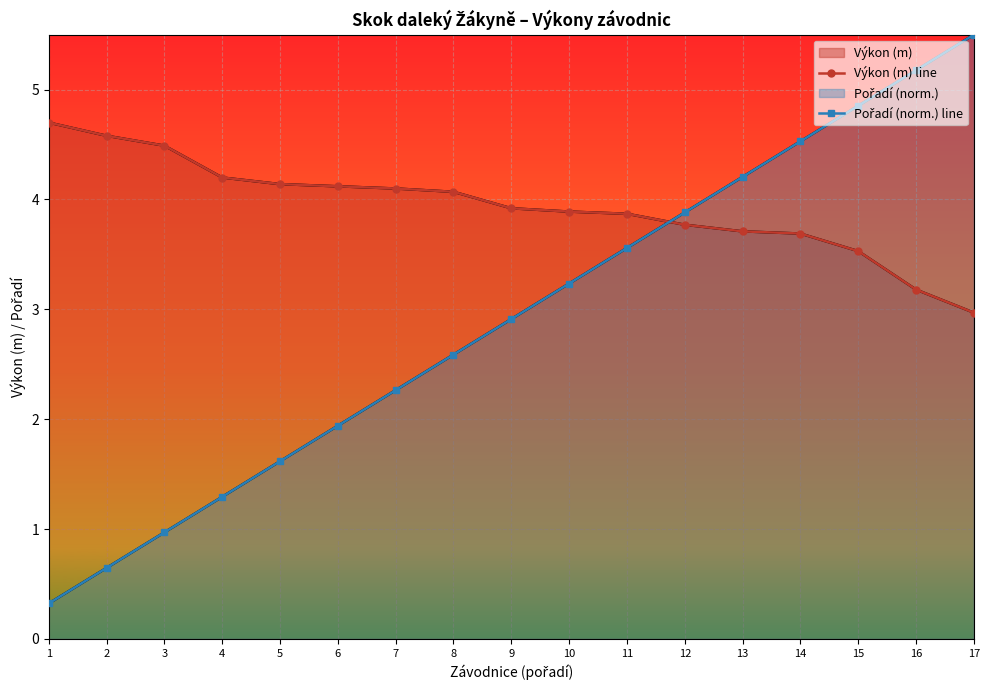

At which label is Výkon (m) line closest to 3?

17